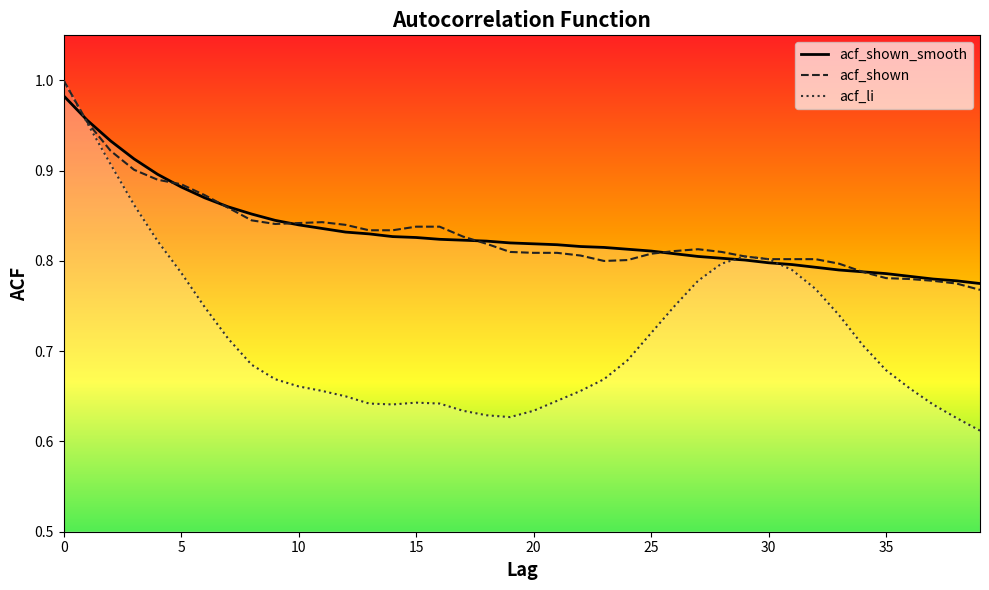

Count the acf_li values in the range 0 to 1.

40